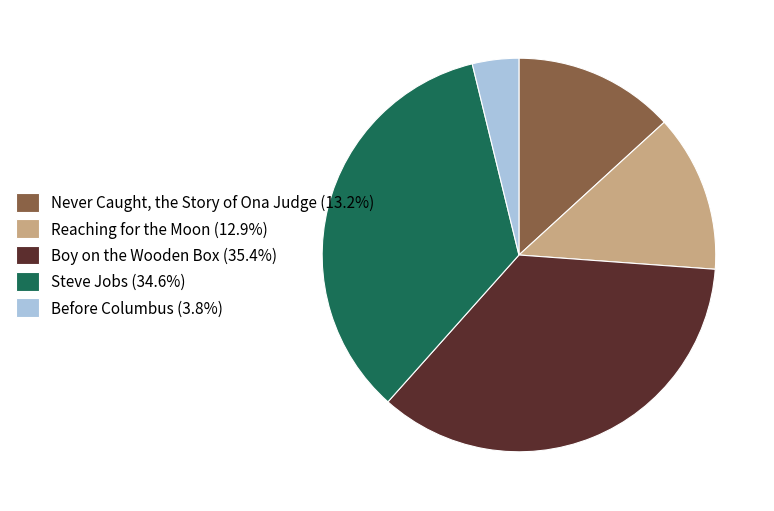

Combined, do Never Caught, the Story of Ona Judge (13.2%) and Before Columbus (3.8%) account for over 50%?

No